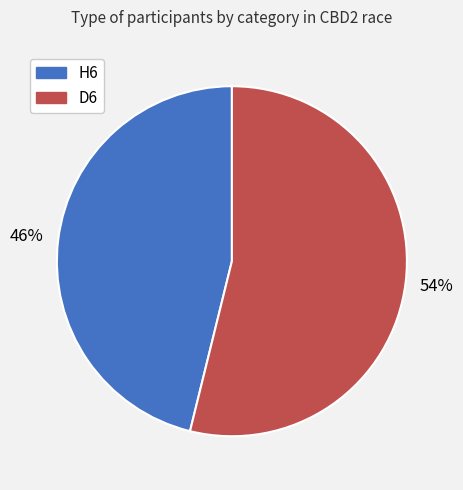

True or false: D6 accounts for 59% of the total.

False